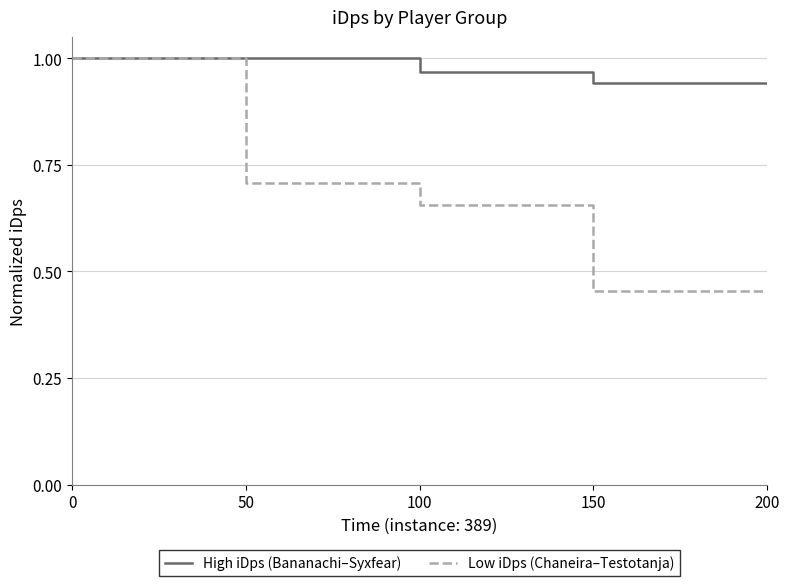

List the series in order of their overall mean, highest first.

High iDps (Bananachi–Syxfear), Low iDps (Chaneira–Testotanja)